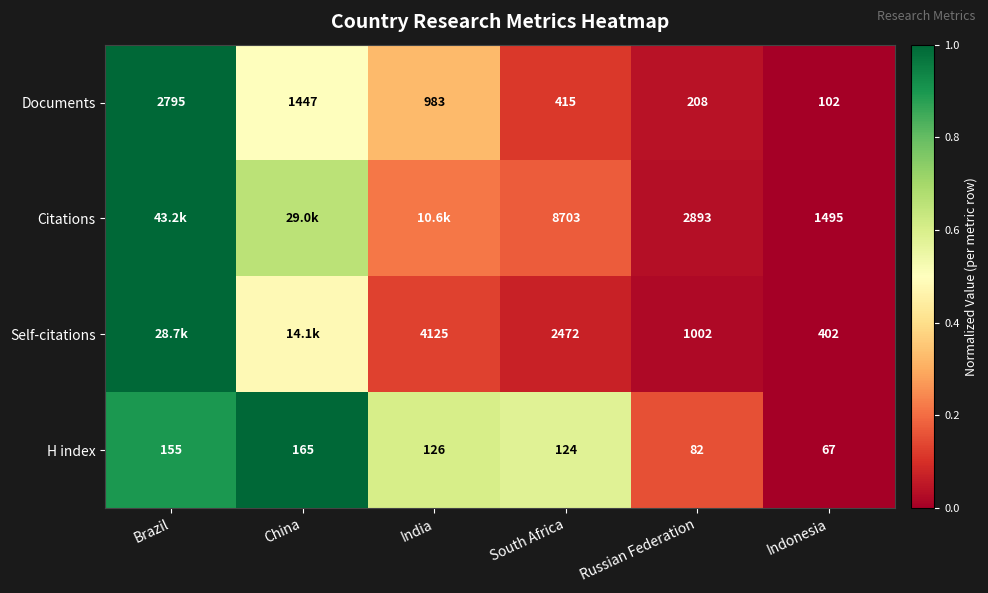

The value of H index at Brazil is 0.3. True or false?

False